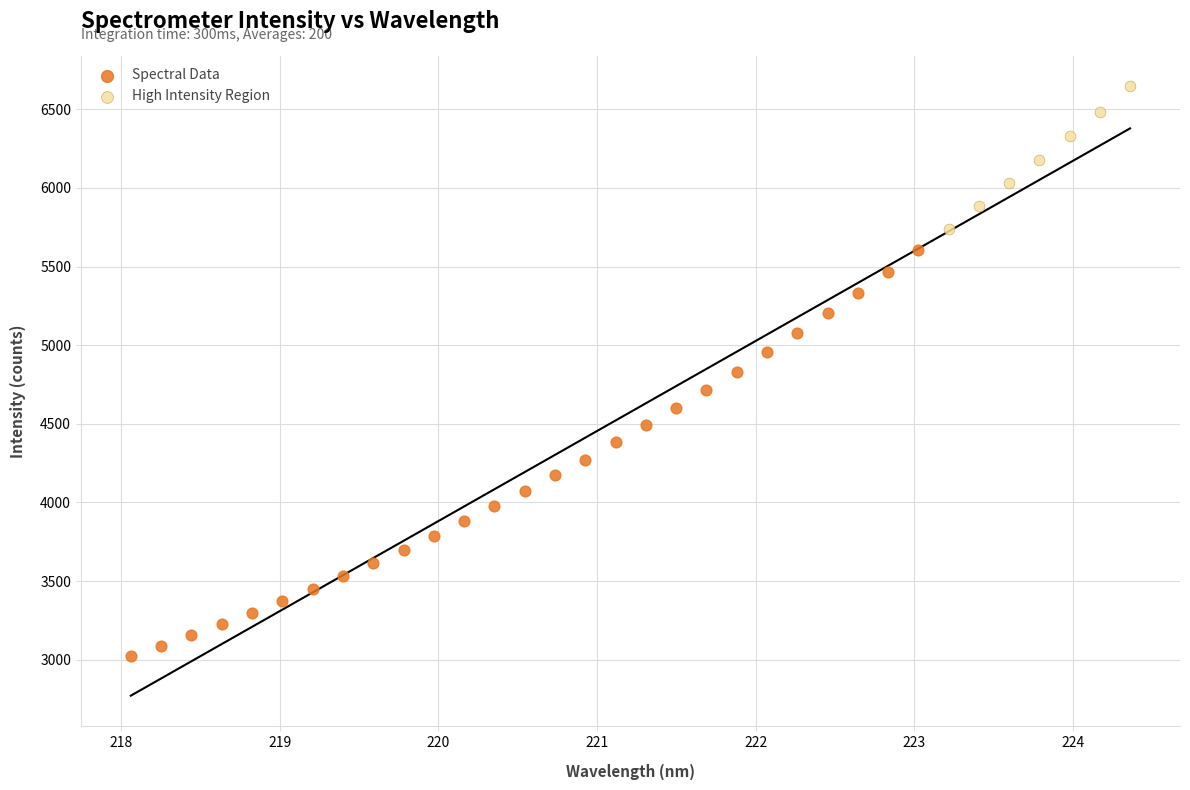

Which series has the largest Y range (max minus min)?

Spectral Data